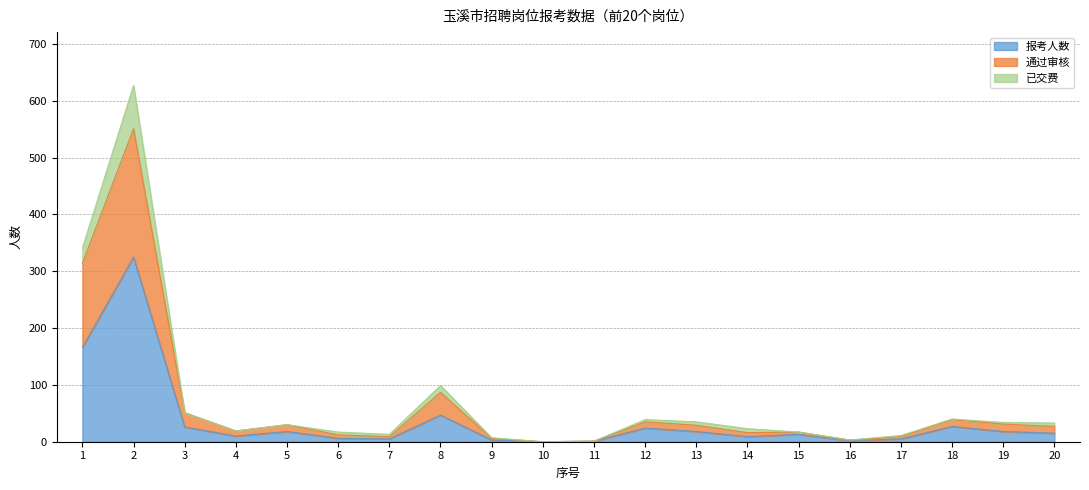

At which label does 报考人数 first exceed 15?

1